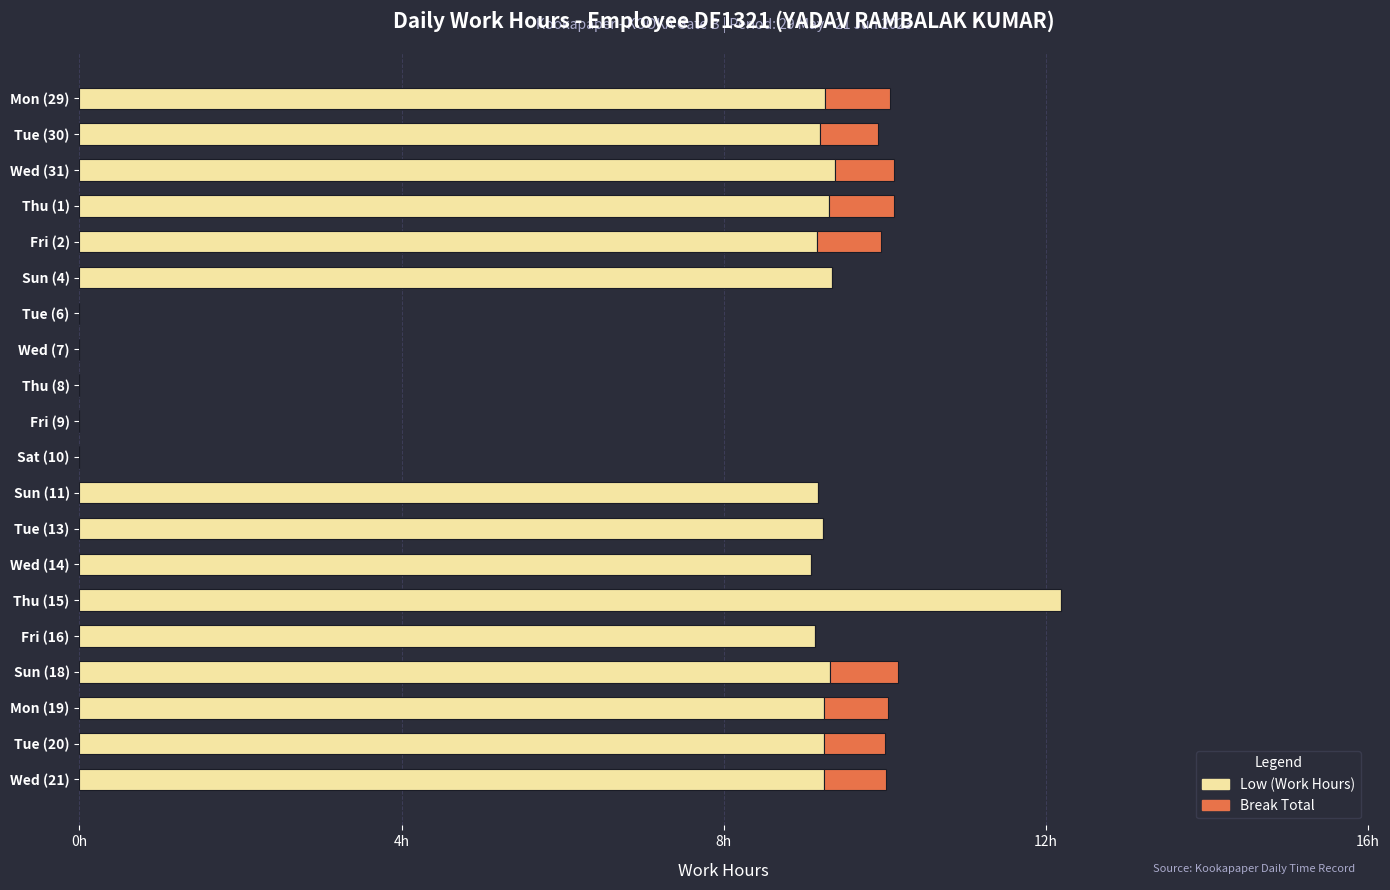

Reading left to right, what are all the values shown in this chart?

Low (Work Hours): 9.3	9.2	9.4	9.3	9.2	9.3	0.0	0.0	0.0	0.0	0.0	9.2	9.2	9.1	12.2	9.1	9.3	9.2	9.2	9.2
Break Total: 0.8	0.7	0.7	0.8	0.8	0.0	0.0	0.0	0.0	0.0	0.0	0.0	0.0	0.0	0.0	0.0	0.8	0.8	0.8	0.8